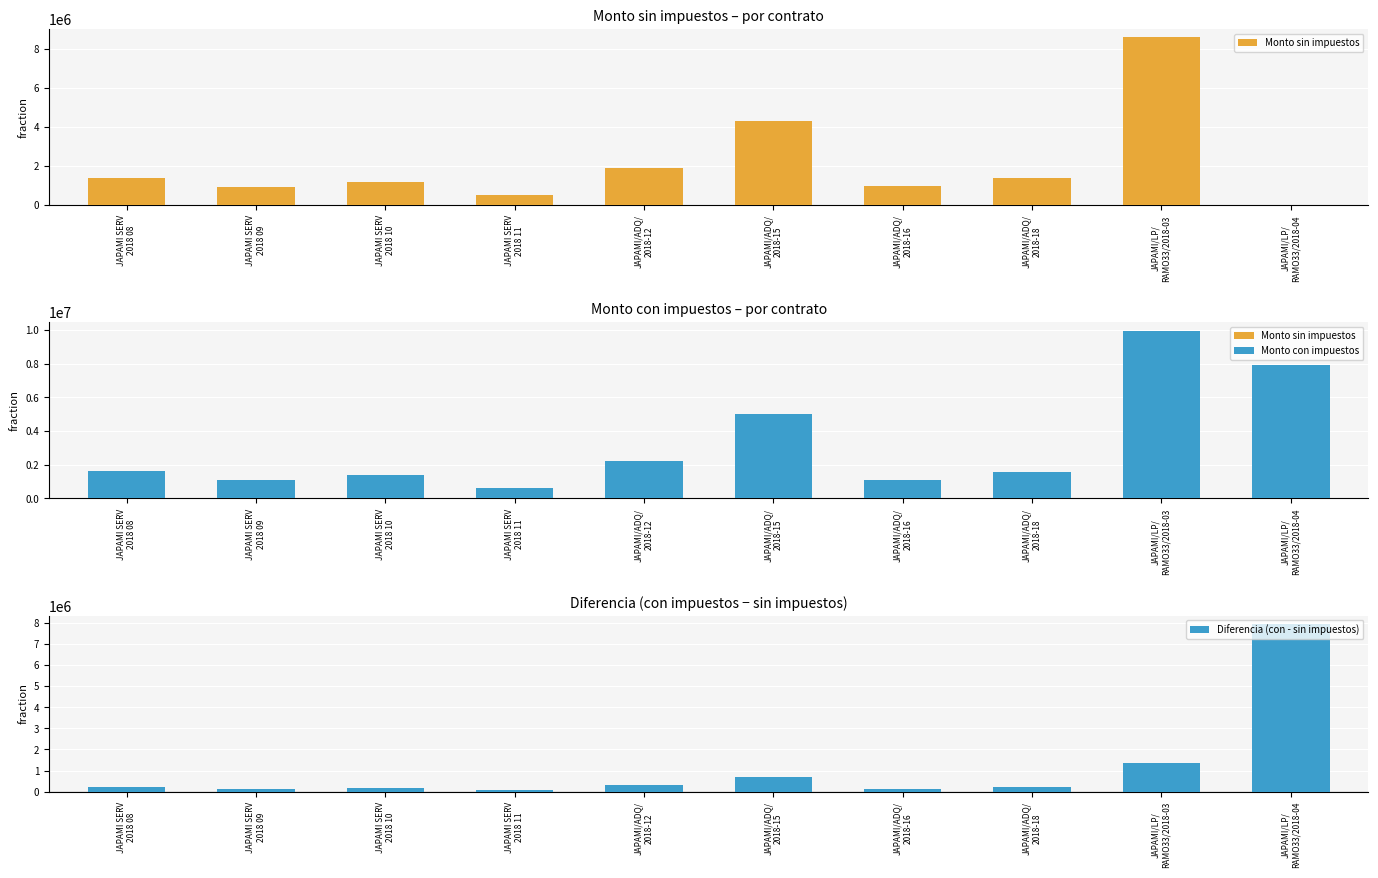

List the series in order of their overall mean, highest first.

Monto con impuestos, Monto sin impuestos, Diferencia (con - sin impuestos)